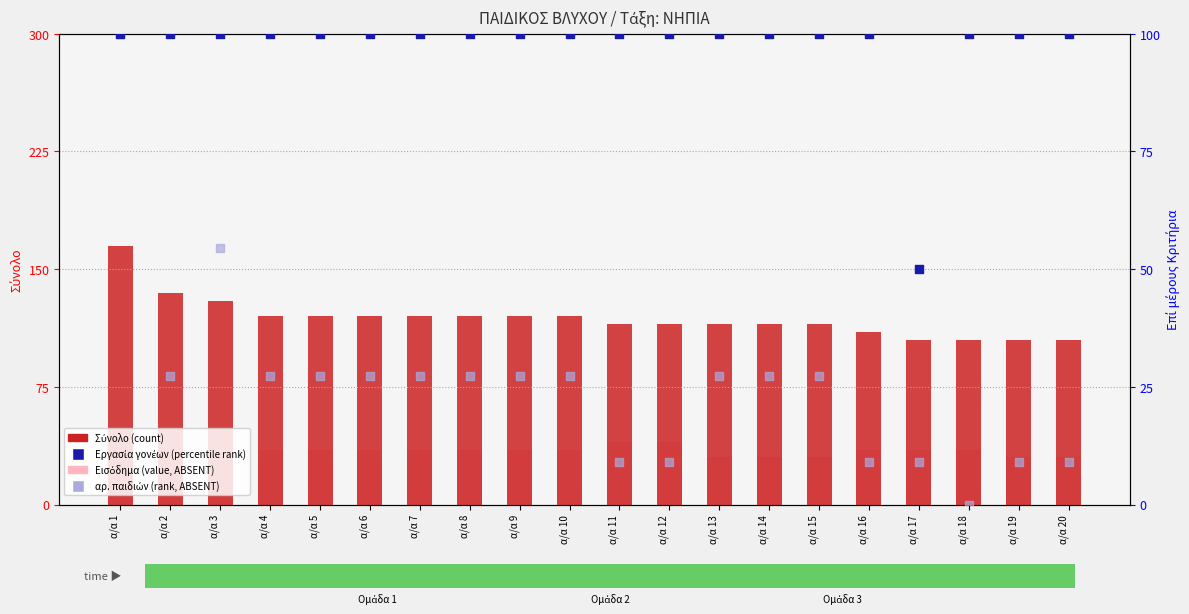

What is the total value across all series at α/α 19?

244.1